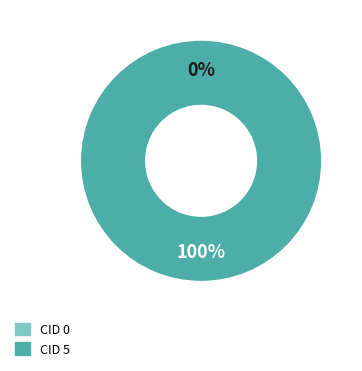

Count the number of slices in the pie.

2